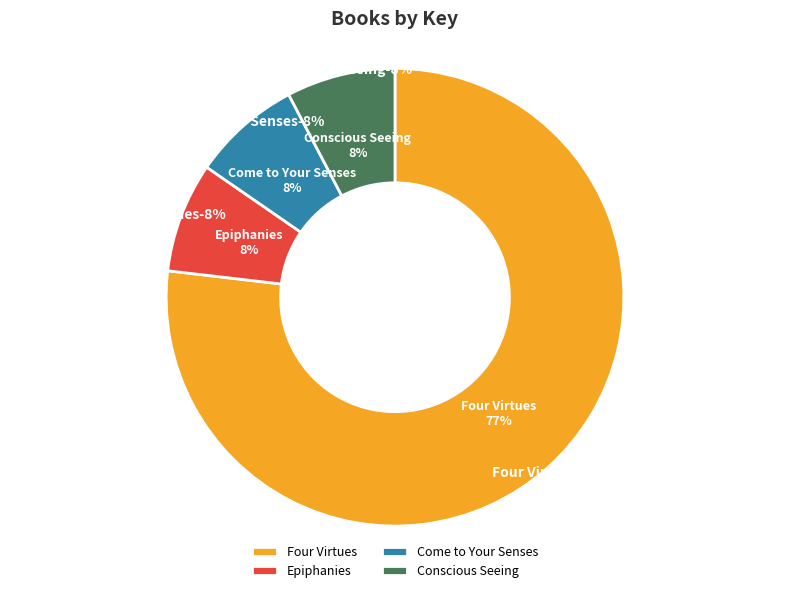

How many slices are in this pie chart?

4